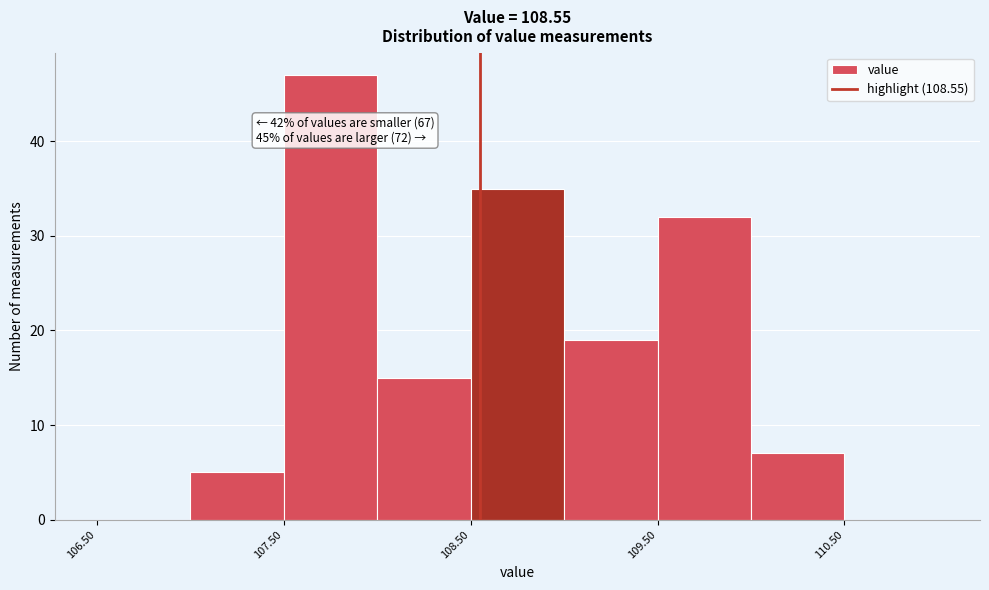

Which range on the x-axis has the tallest bar?

107.5 to 108.0